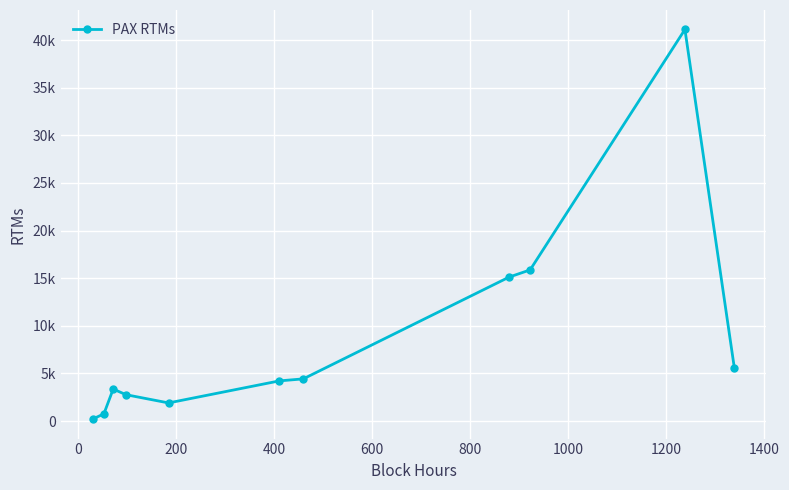

Does the chart have visible grid lines?

Yes